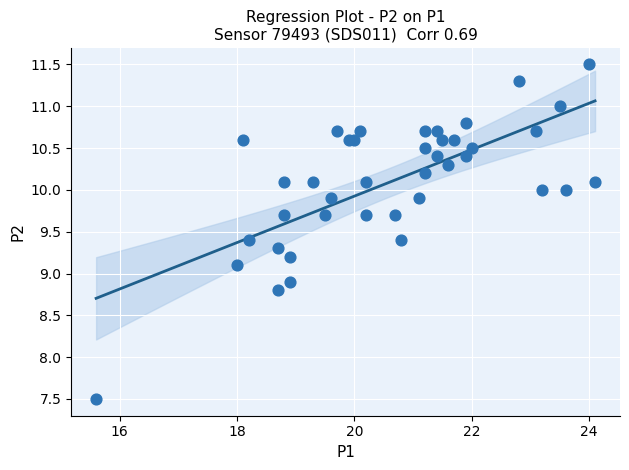

What is the range of Y values (max minus min)?

4.0